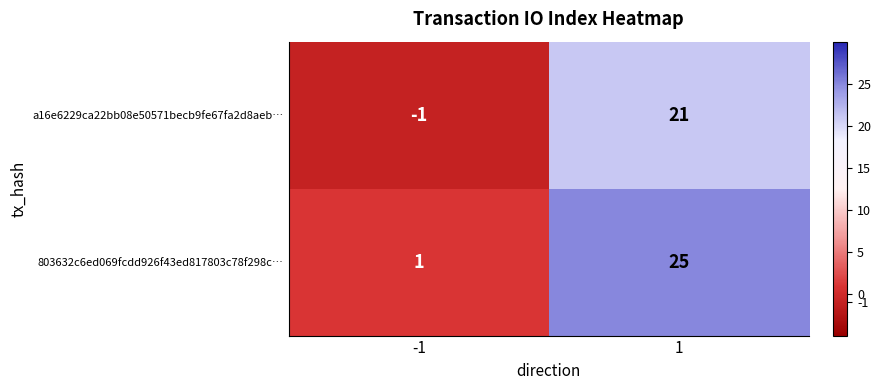

What is the maximum value for 803632c6ed069fcdd926f43ed817803c78f298c…?

25